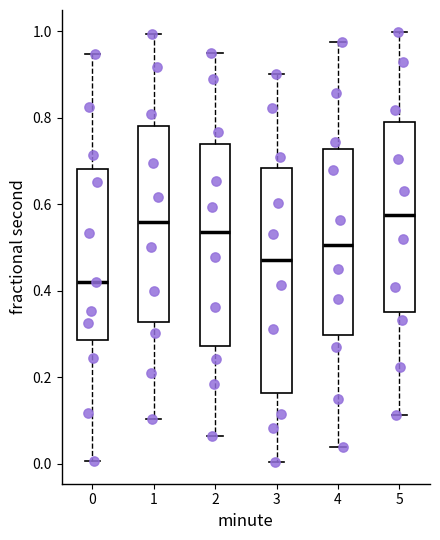

Which box is the tallest, from its lower edge to its upper edge?

3